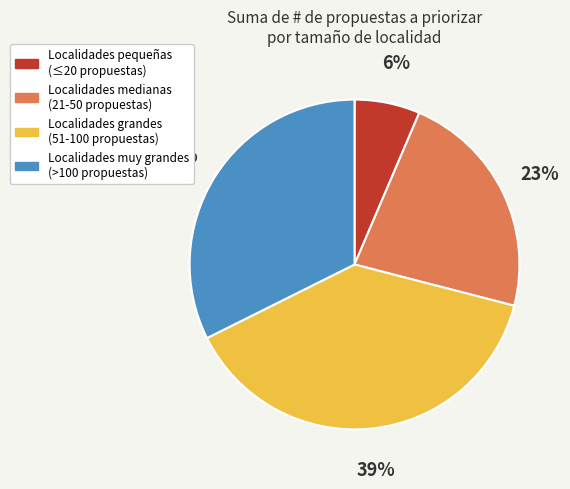

Is there any slice that represents more than half of the pie?

No